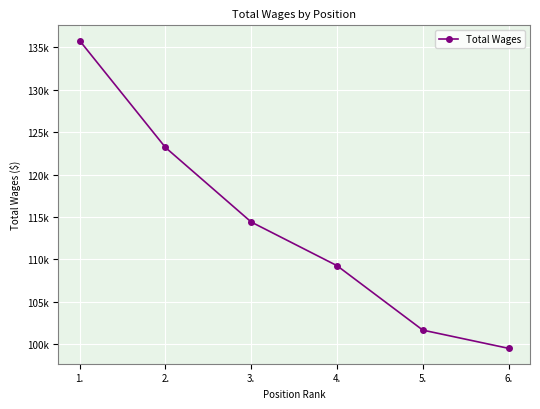

List the labels in order of value, largest first.

1., 2., 3., 4., 5., 6.